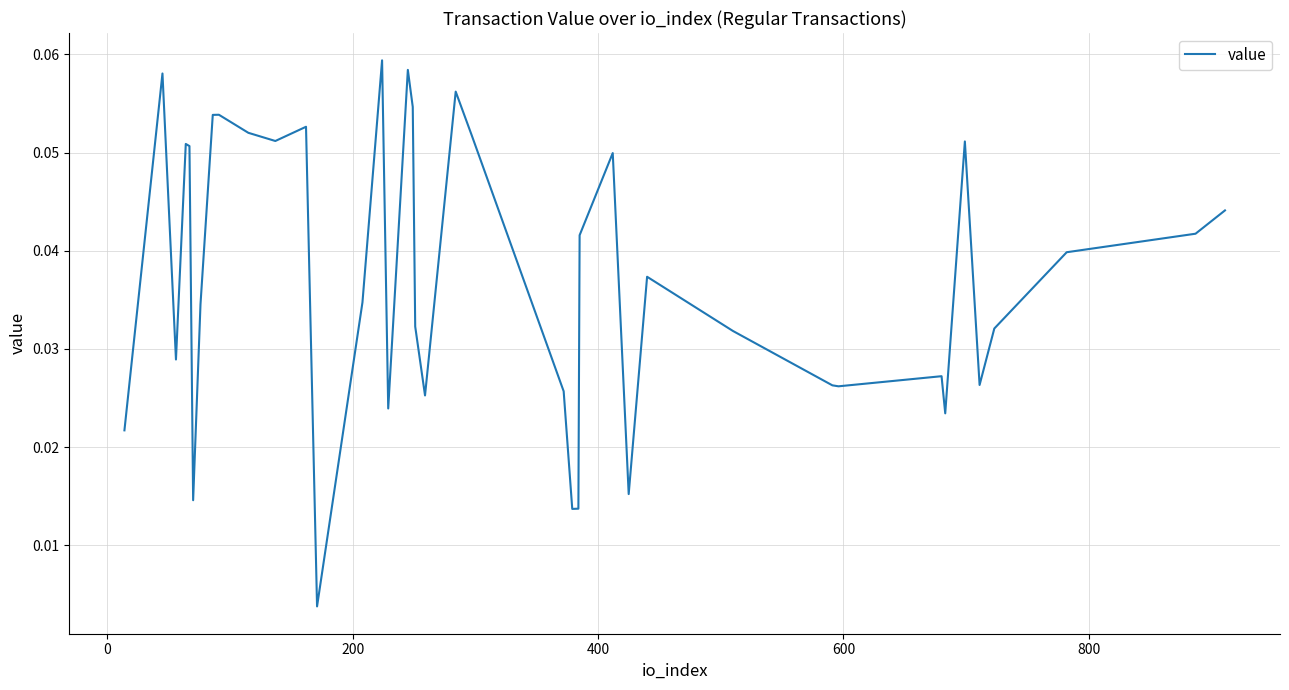

Does the chart have visible grid lines?

Yes